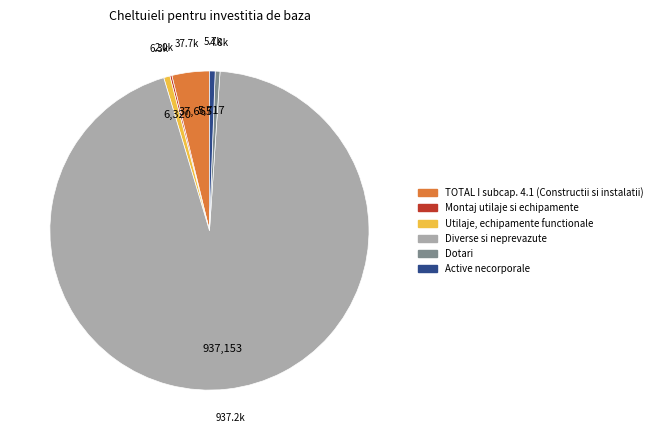

Does any single category account for the majority?

Yes